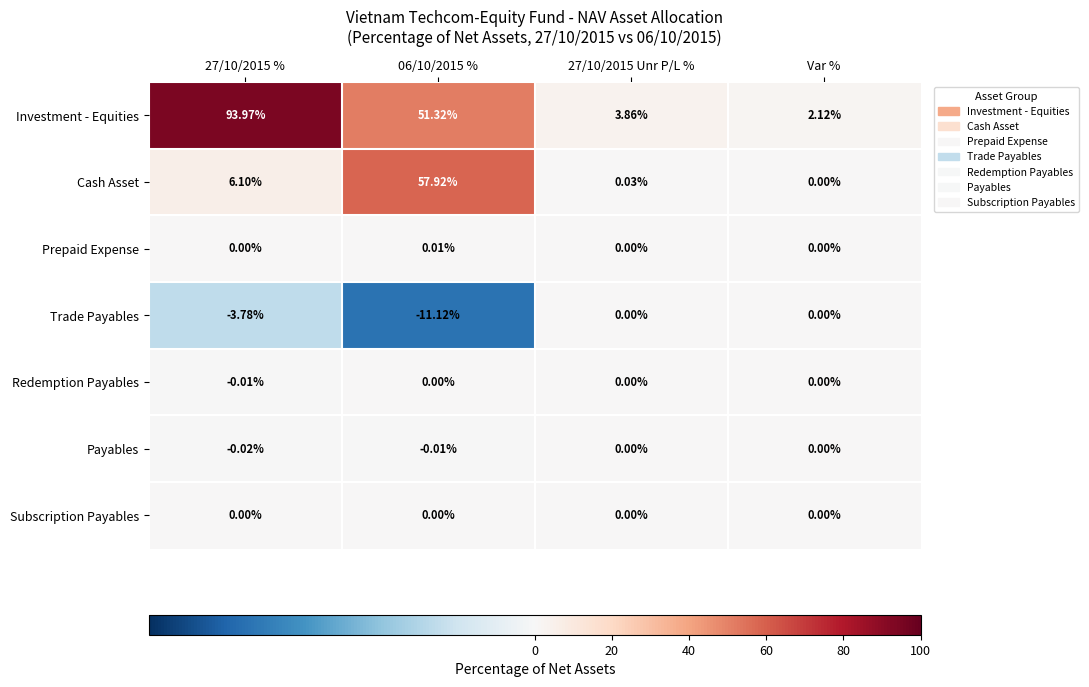

Which series has the largest total across all categories?

Investment - Equities